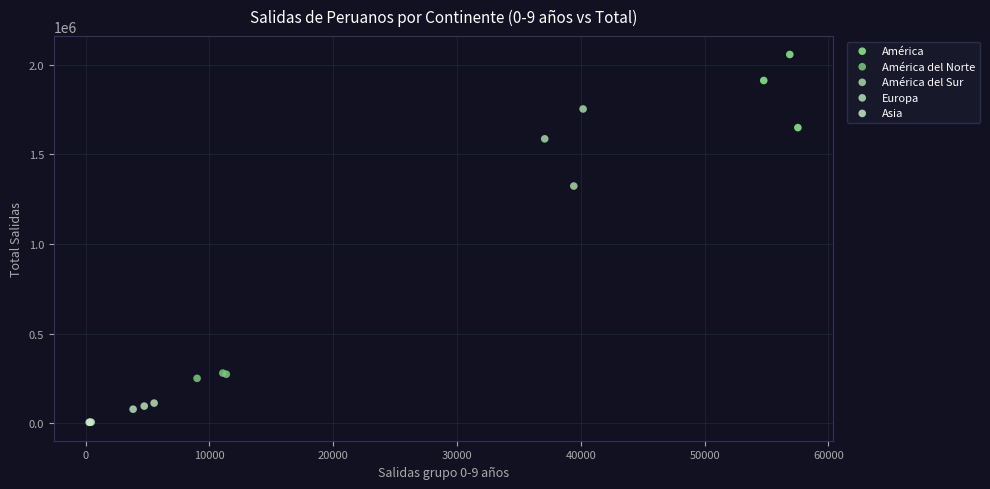

Which series has the largest Y range (max minus min)?

América del Sur